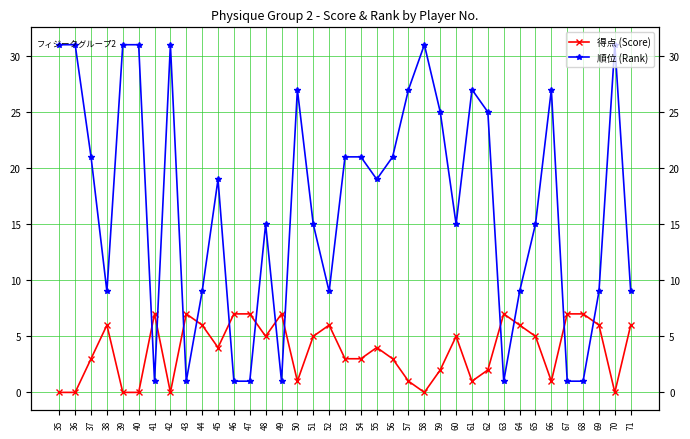

How many lines are shown in the chart?

2